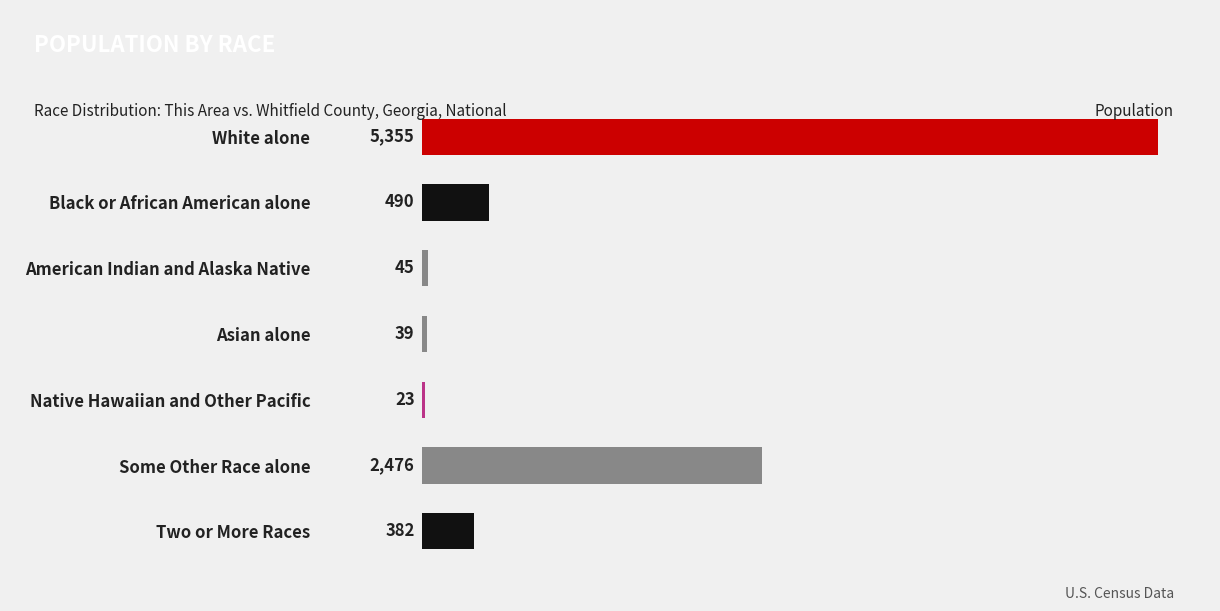

The chart shows a value of 23 at Native Hawaiian and Other Pacific. True or false?

True